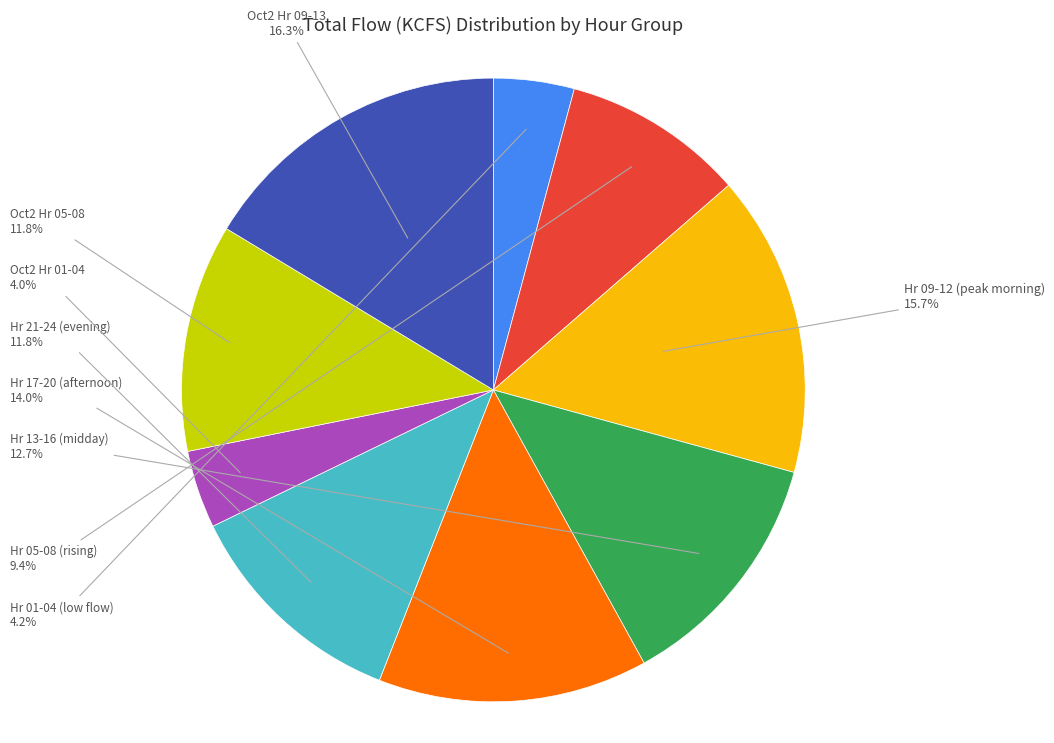

Which slice is the largest?

Oct2 Hr 09-13